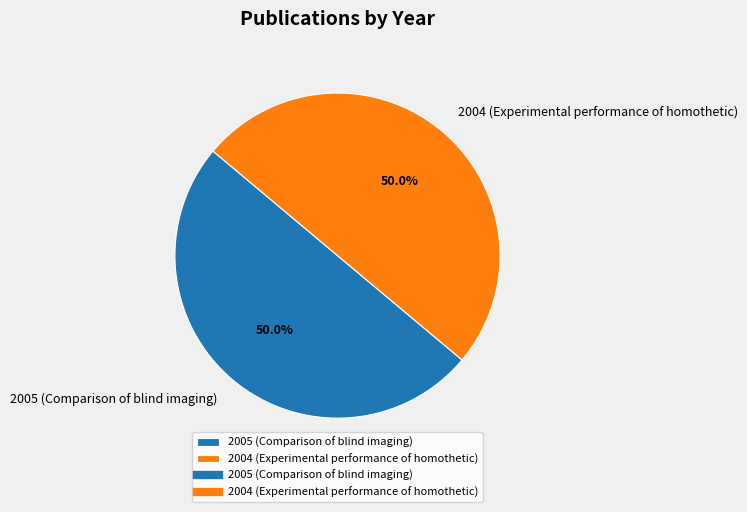

To the nearest percent, what is the average slice percentage?

50%